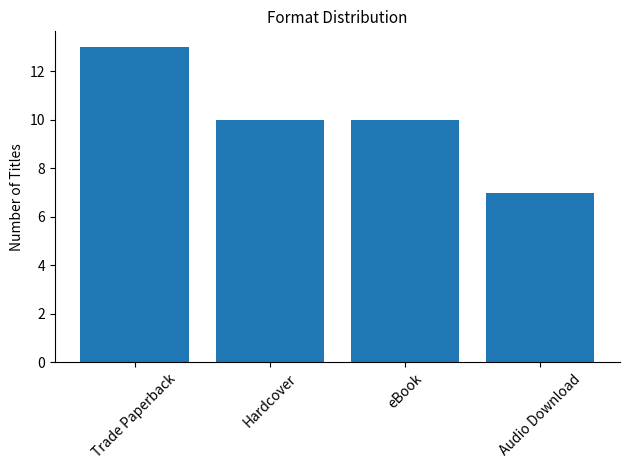

What is the sum of all values?

40